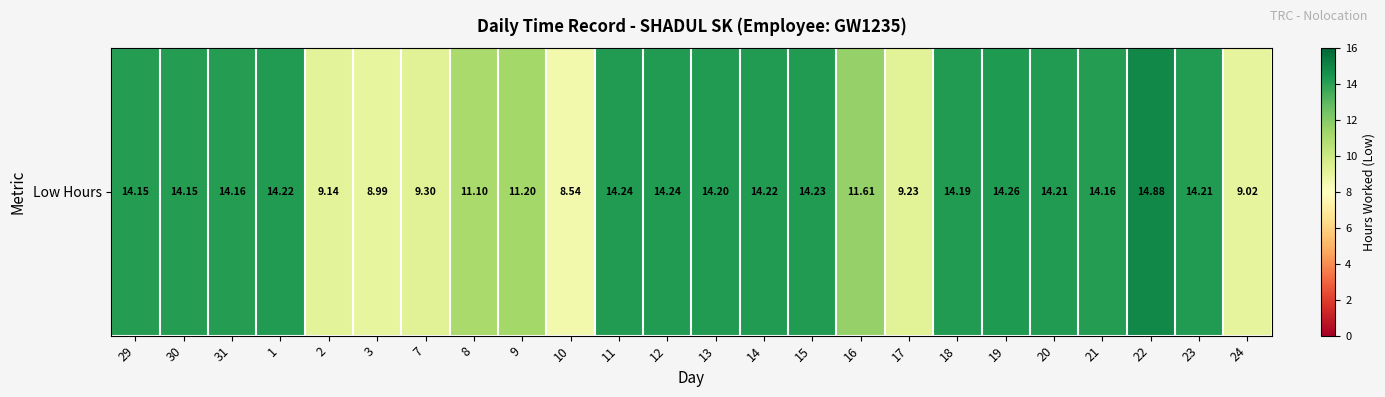

What is the sum of all values?

301.9